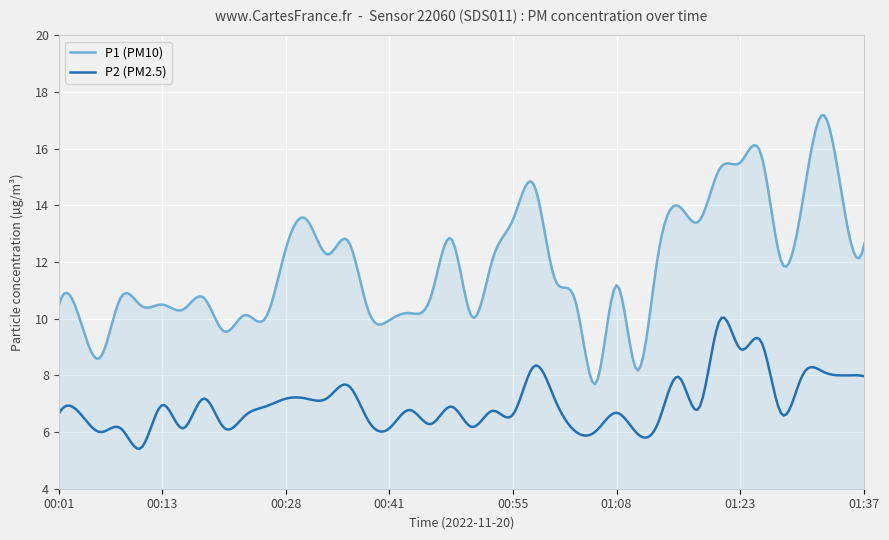

Which series has the largest range (max minus min)?

P1 (PM10)